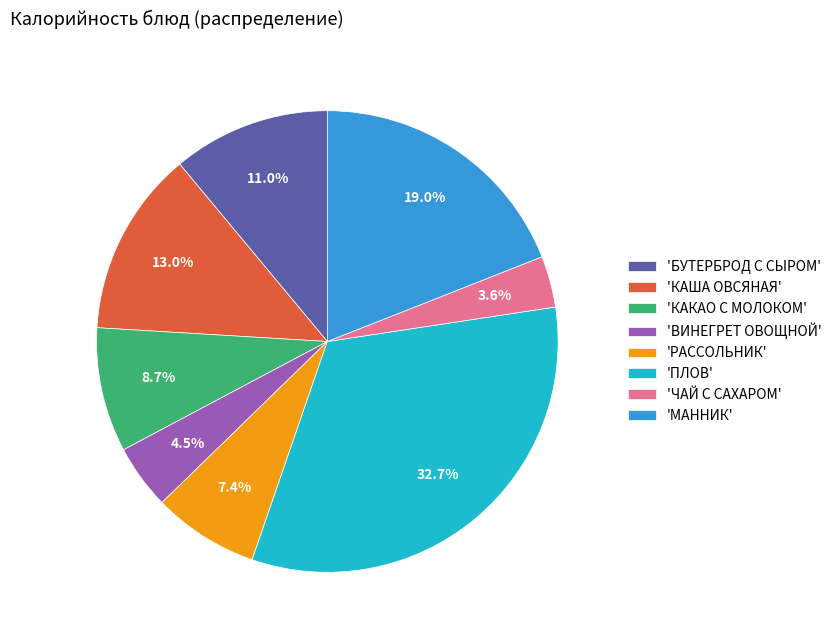

Between 'ВИНЕГРЕТ ОВОЩНОЙ' and 'РАССОЛЬНИК', which is larger?

'РАССОЛЬНИК'